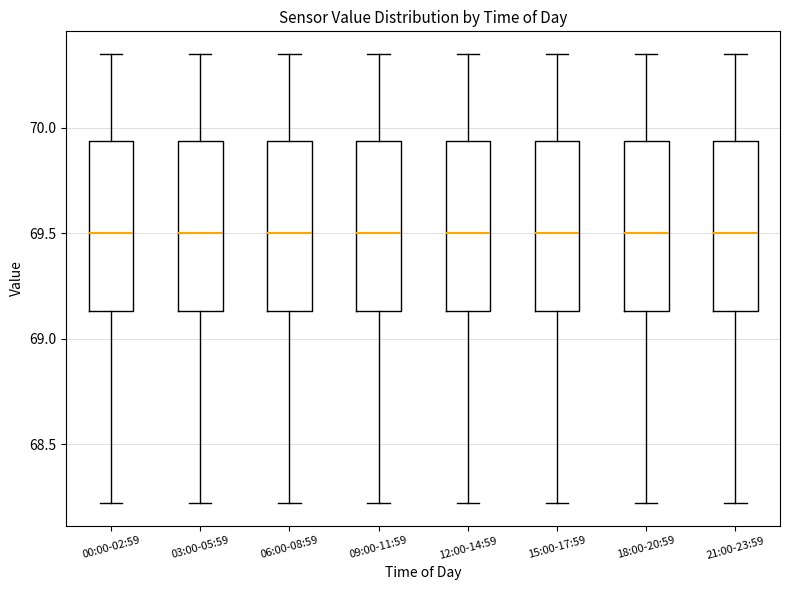

Reading left to right, read every box against the y-axis: the position of its median line, the range the box covers, and the ends of its whiskers. The values are not printed on the chart, so give them approximately, as read against the axis.

00:00-02:59: median 69.50, box 69.15 to 69.95, whiskers 68.20 to 70.35
03:00-05:59: median 69.50, box 69.15 to 69.95, whiskers 68.20 to 70.35
06:00-08:59: median 69.50, box 69.15 to 69.95, whiskers 68.20 to 70.35
09:00-11:59: median 69.50, box 69.15 to 69.95, whiskers 68.20 to 70.35
12:00-14:59: median 69.50, box 69.15 to 69.95, whiskers 68.20 to 70.35
15:00-17:59: median 69.50, box 69.15 to 69.95, whiskers 68.20 to 70.35
18:00-20:59: median 69.50, box 69.15 to 69.95, whiskers 68.20 to 70.35
21:00-23:59: median 69.50, box 69.15 to 69.95, whiskers 68.20 to 70.35